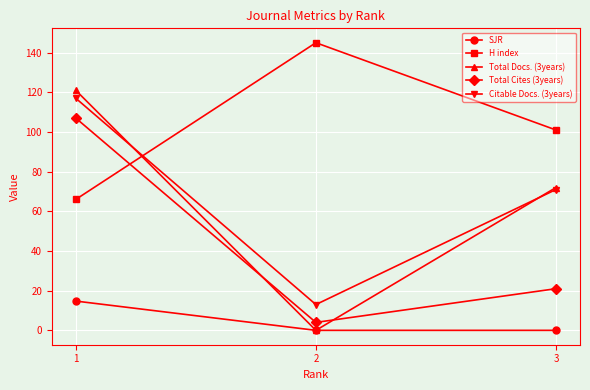

List the series in order of their peak value, highest first.

H index, Total Docs. (3years), Citable Docs. (3years), Total Cites (3years), SJR